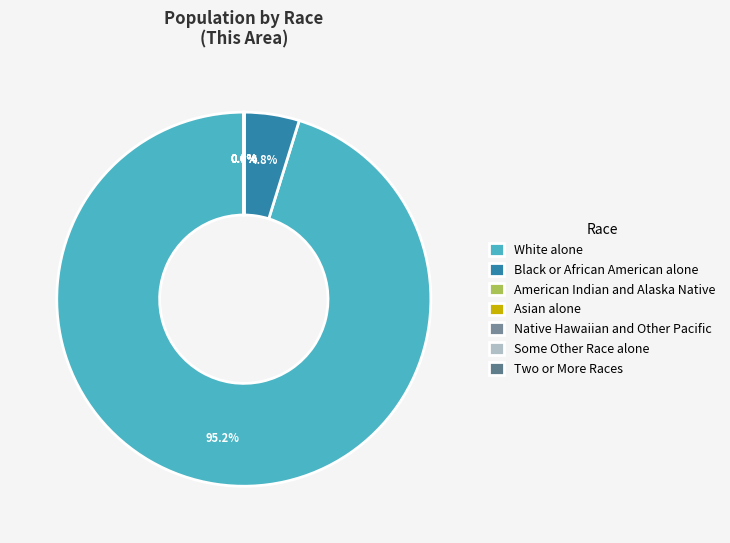

How many segments does this pie chart have?

7